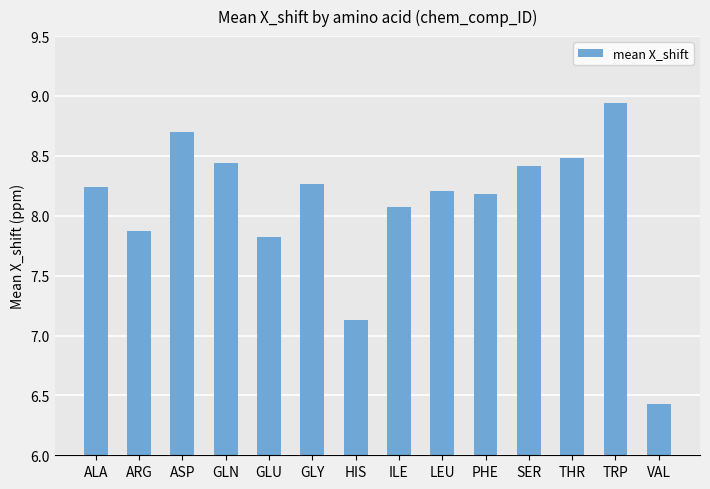

Where does the data first go above 8?

ALA